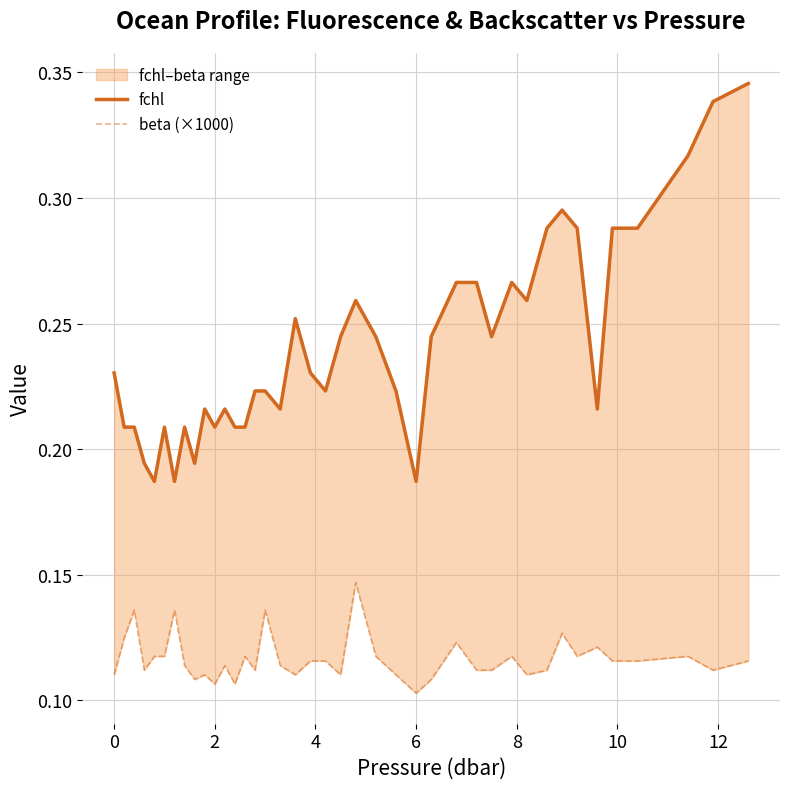

The beta (×1000) series shows 0.0 at 26. True or false?

False